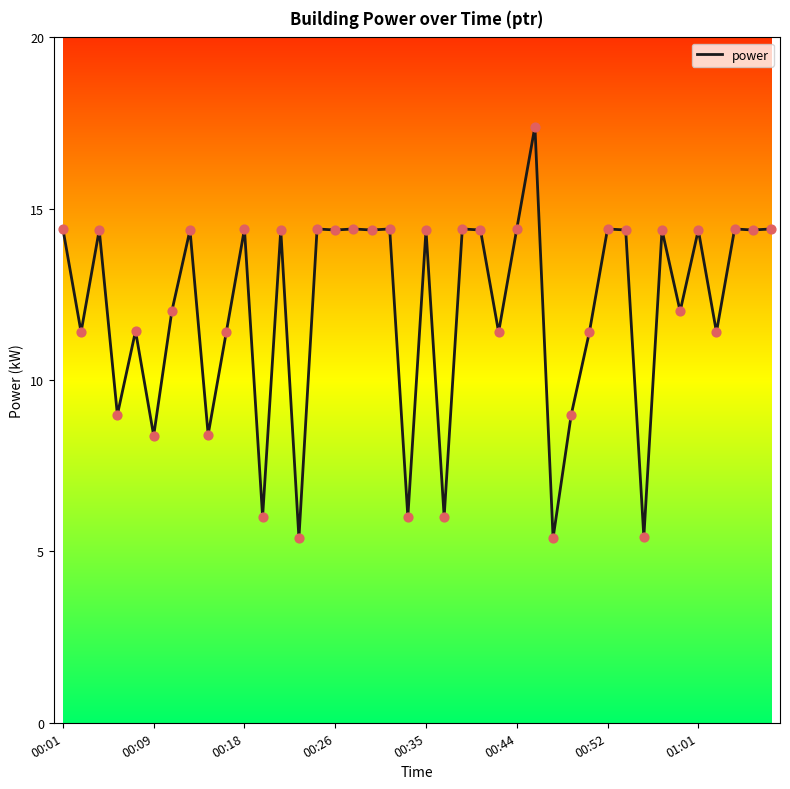

What is the smallest value displayed?

5.4